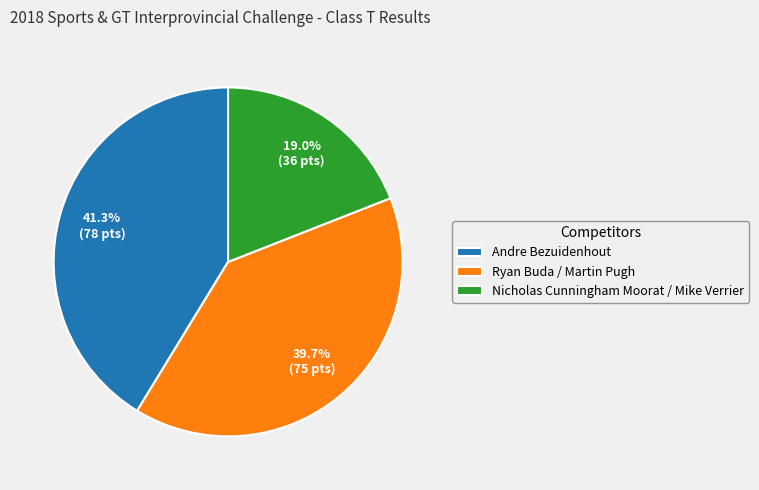

What percentage is the Andre Bezuidenhout slice, to the nearest percent?

41%